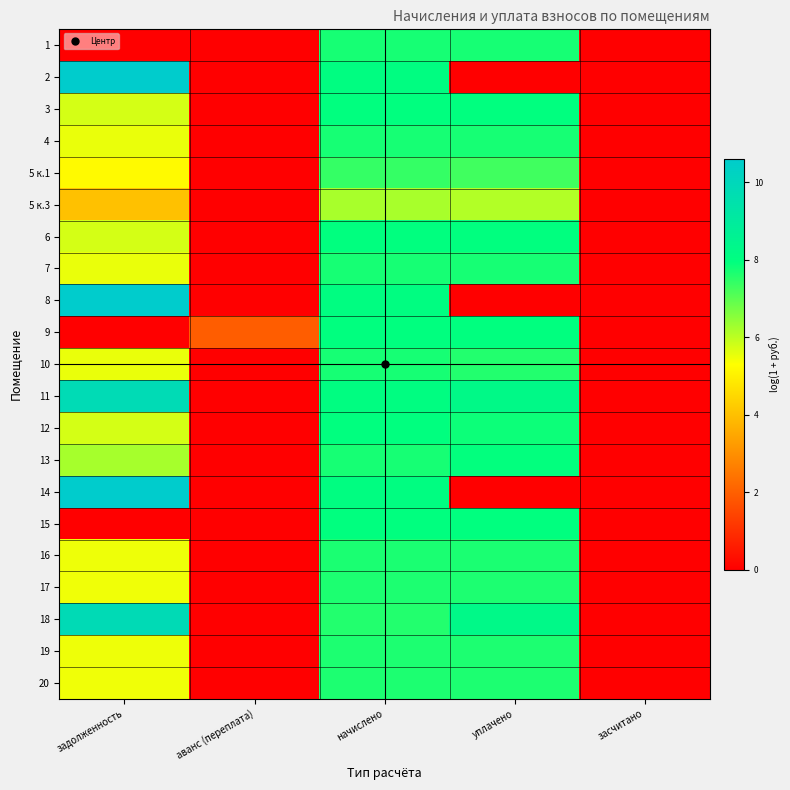

Rank the series by their maximum value, from highest to lowest.

8, 14, 2, 18, 11, 3, 6, 9, 12, 15, 13, 1, 4, 10, 7, 16, 19, 17, 20, 5 к.1, 5 к.3